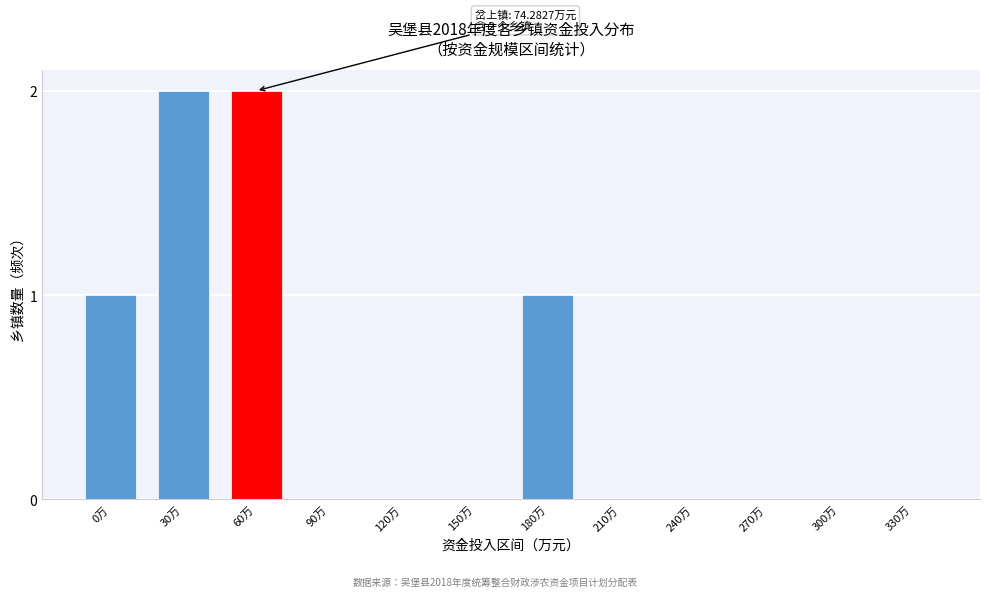

Reading left to right, transcribe all the data shown in this chart.

0万=1	30万=2	60万=2	90万=0	120万=0	150万=0	180万=1	210万=0	240万=0	270万=0	300万=0	330万=0